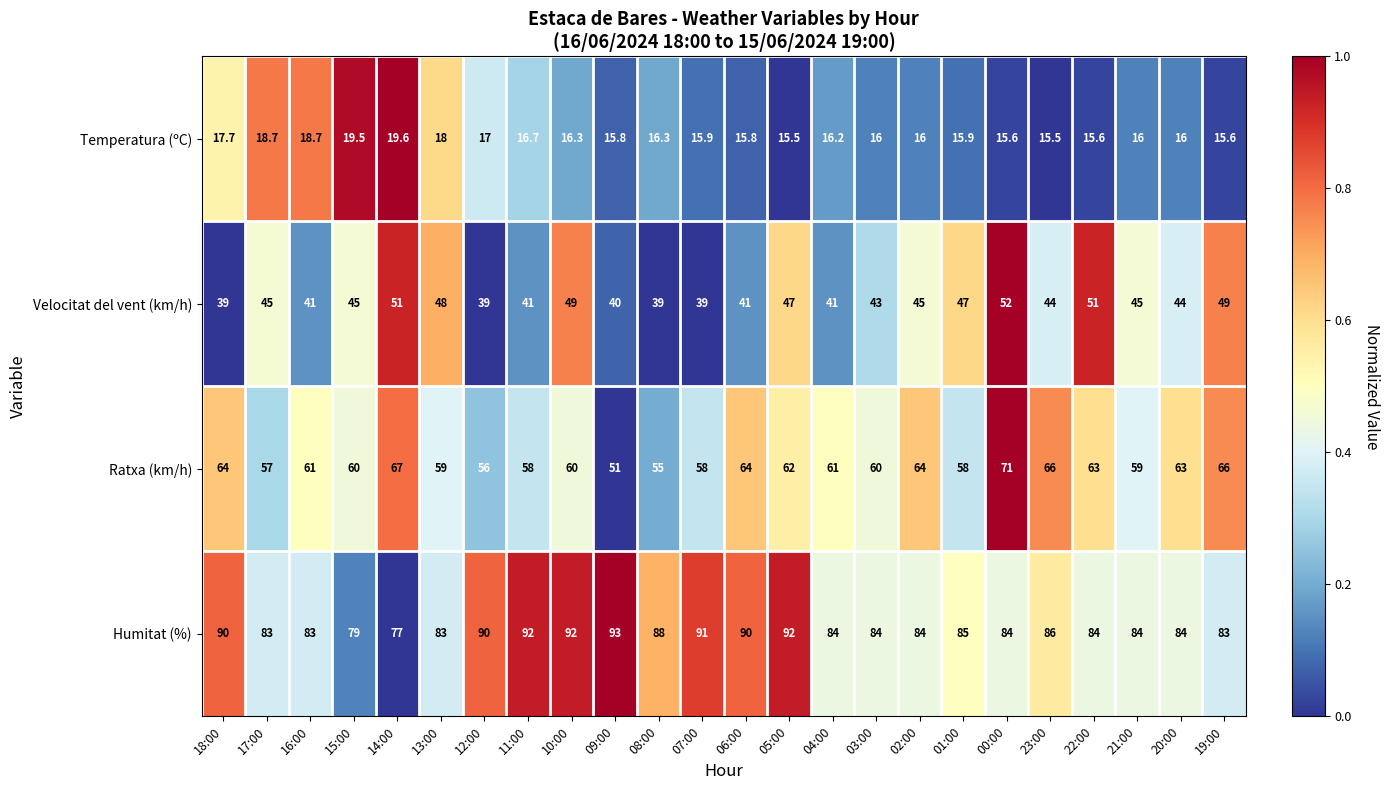

How many data points does each series have?

24